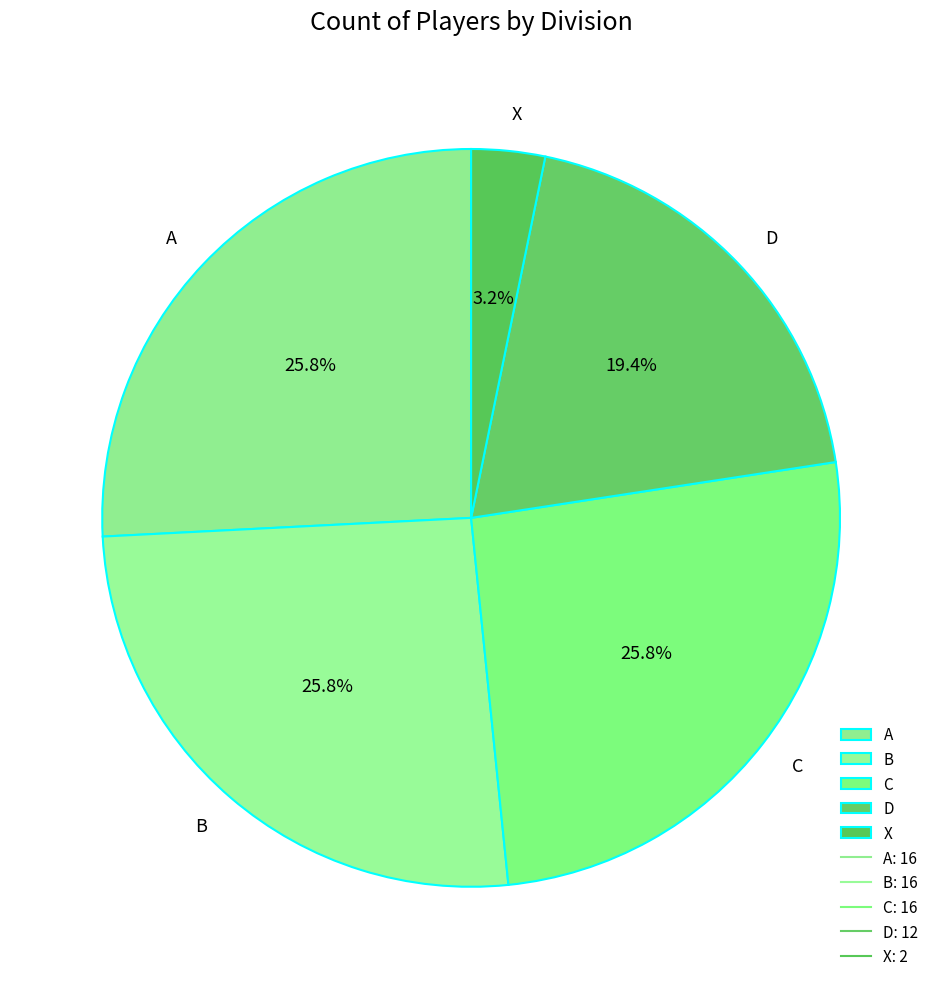

Combined, do X and A account for over 50%?

No